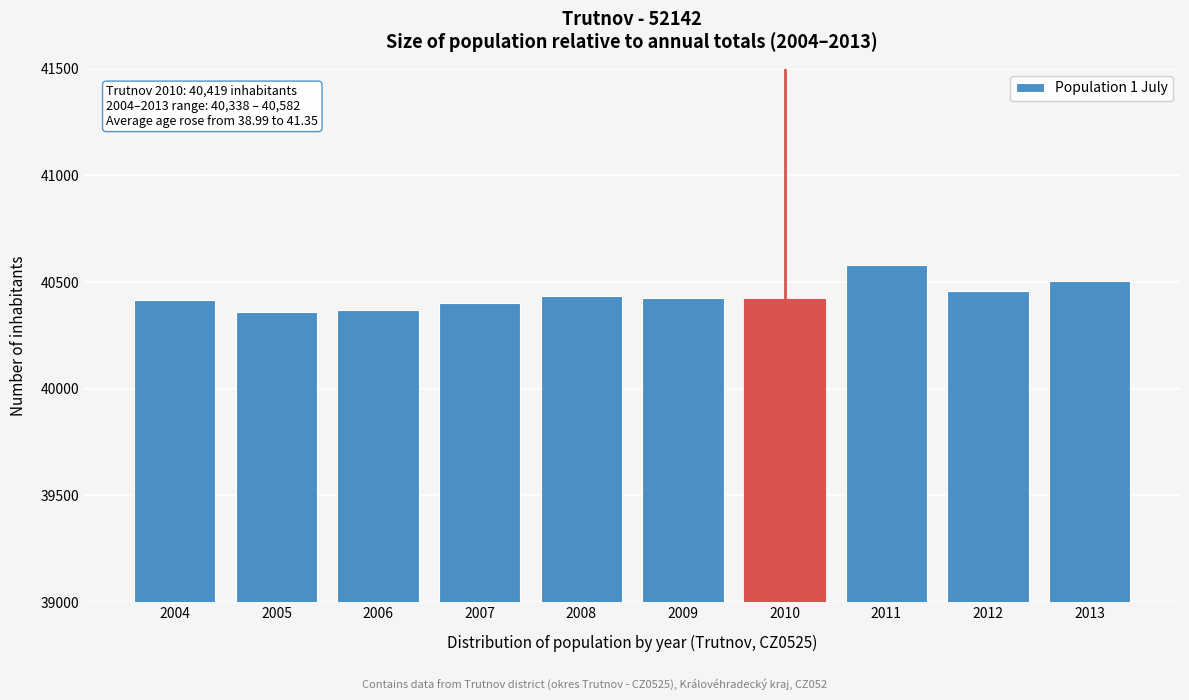

The chart shows a value of 40434 at 2008. True or false?

True